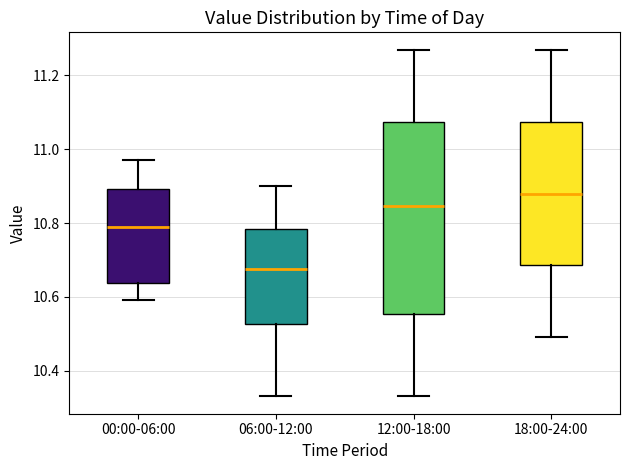

Reading left to right, transcribe this box plot: for each box, give where its median line is, the range the box spans, and where its two whiskers end, as read against the y-axis. The values are not printed on the chart, so give them approximately, as read against the axis.

00:00-06:00: median 10.80, box 10.64 to 10.90, whiskers 10.60 to 10.98
06:00-12:00: median 10.68, box 10.52 to 10.78, whiskers 10.34 to 10.90
12:00-18:00: median 10.84, box 10.56 to 11.08, whiskers 10.34 to 11.28
18:00-24:00: median 10.88, box 10.68 to 11.08, whiskers 10.50 to 11.28